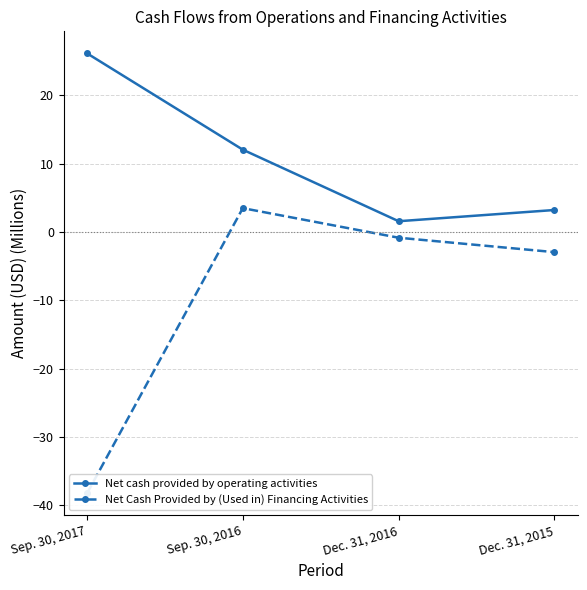

What are all the series names shown in the legend?

Net cash provided by operating activities, Net Cash Provided by (Used in) Financing Activities